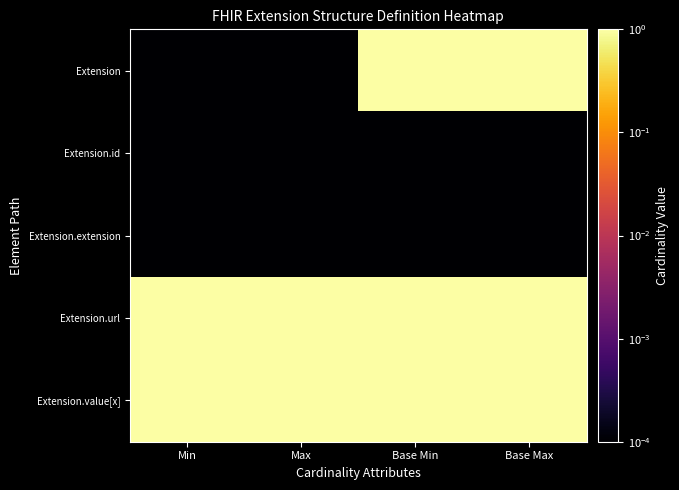

Reading left to right, what are all the values shown in this chart?

Extension: Min=0.0	Max=0.0	Base Min=1.0	Base Max=1.0
Extension.id: Min=0.0	Max=0.0	Base Min=0.0	Base Max=0.0
Extension.extension: Min=0.0	Max=0.0	Base Min=0.0	Base Max=0.0
Extension.url: Min=1.0	Max=1.0	Base Min=1.0	Base Max=1.0
Extension.value[x]: Min=1.0	Max=1.0	Base Min=1.0	Base Max=1.0